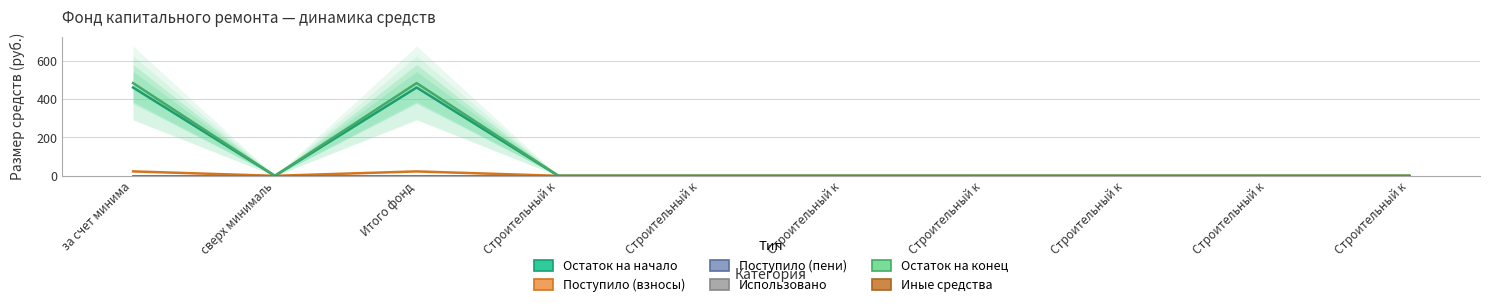

Rank the series by their maximum value, from lowest to highest.

Поступило (пени), Использовано, Иные средства, Поступило (взносы), Остаток на начало, Остаток на конец